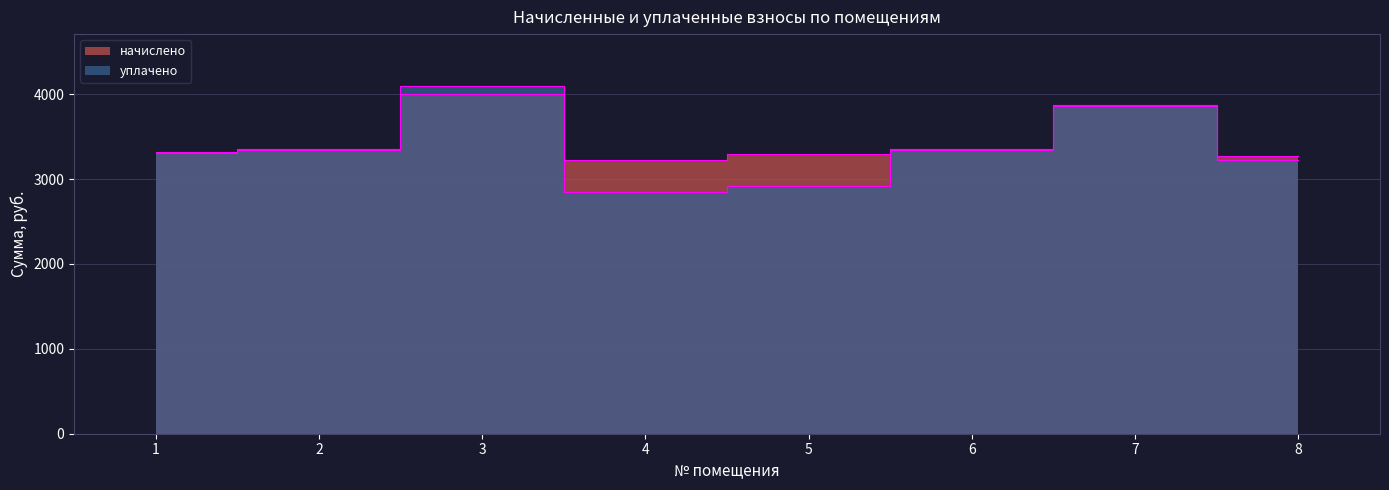

In уплачено, how many points are higher than both neighbors (excluding endpoints)?

2